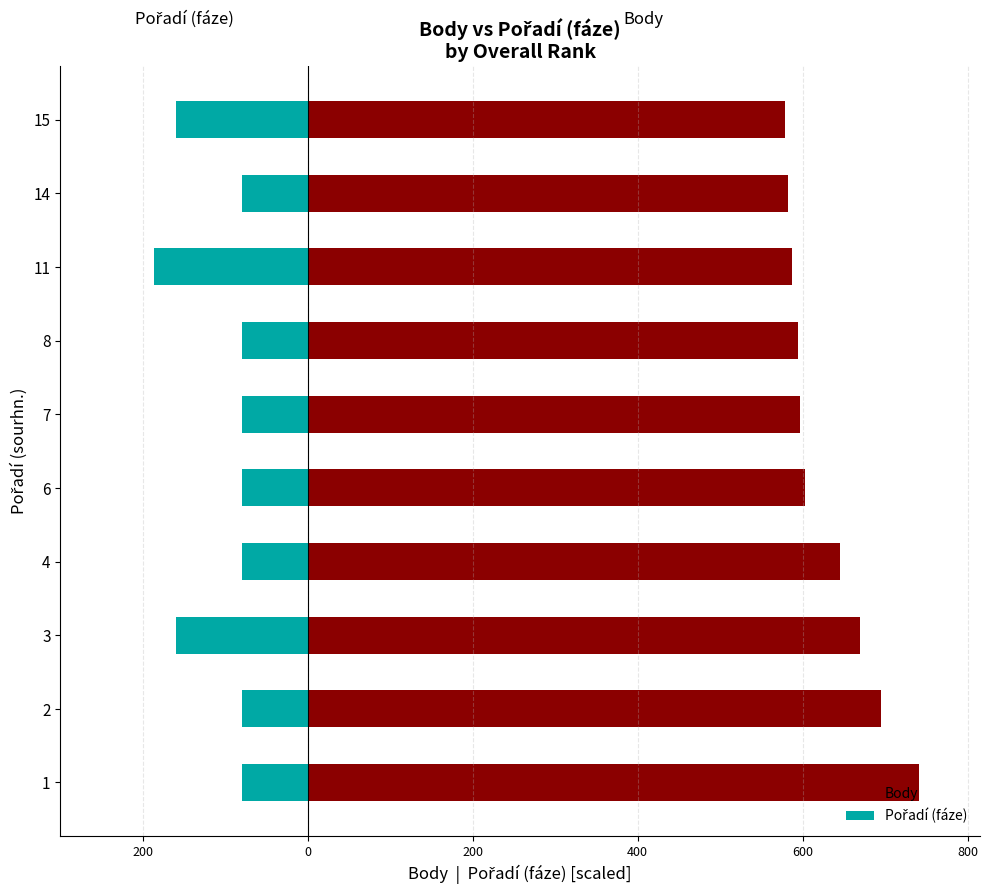

What is the greatest value displayed?

741.0